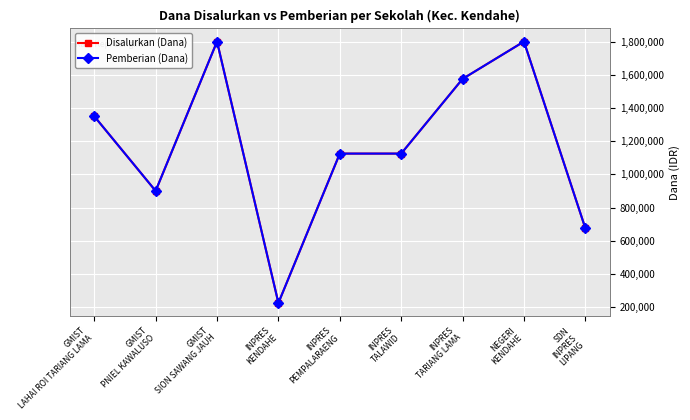

Is this an area chart (filled region under the line)?

No